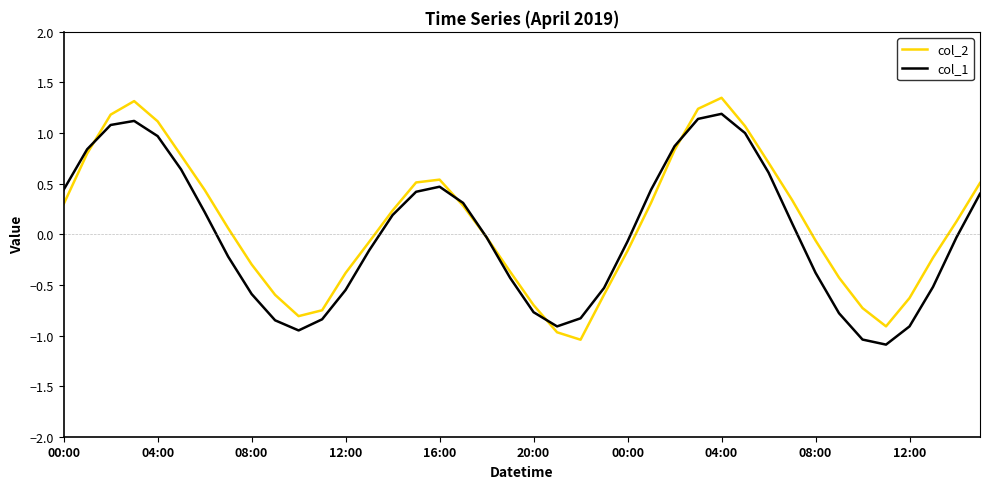

What is the minimum value for col_1?

-1.1